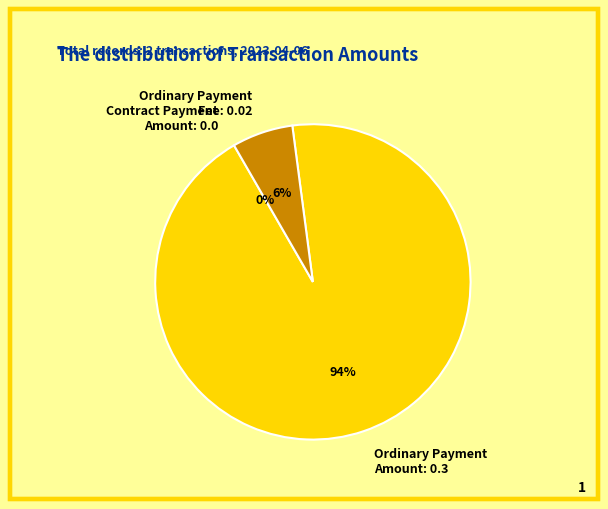

Rank the categories by value from lowest to highest.

Contract Payment (Amount: 0.0), Ordinary Payment (Fee: 0.02), Ordinary Payment (Amount: 0.3)